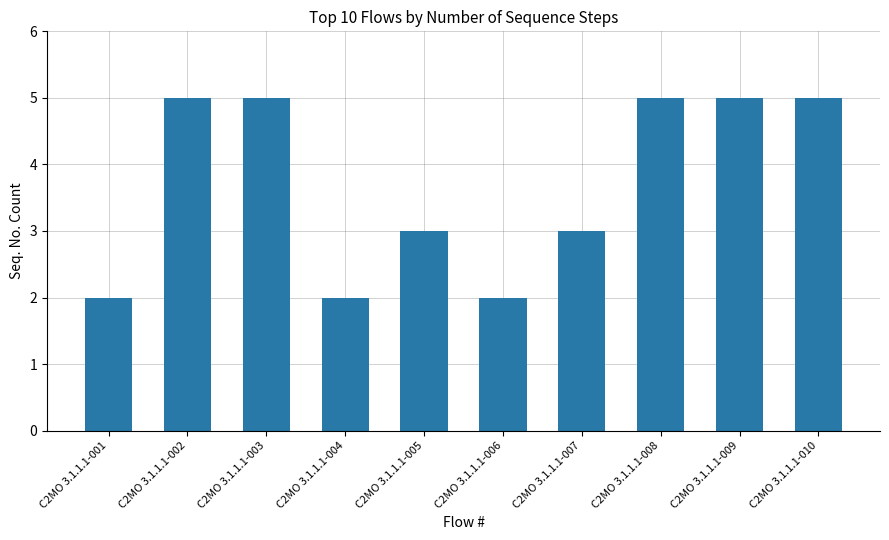

What is the difference between the second highest and minimum values?

3